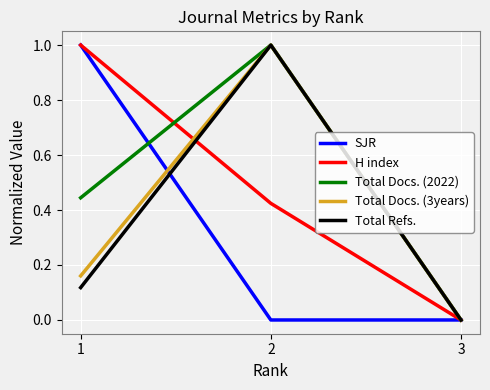

The H index series shows 1.6 at 1. True or false?

False